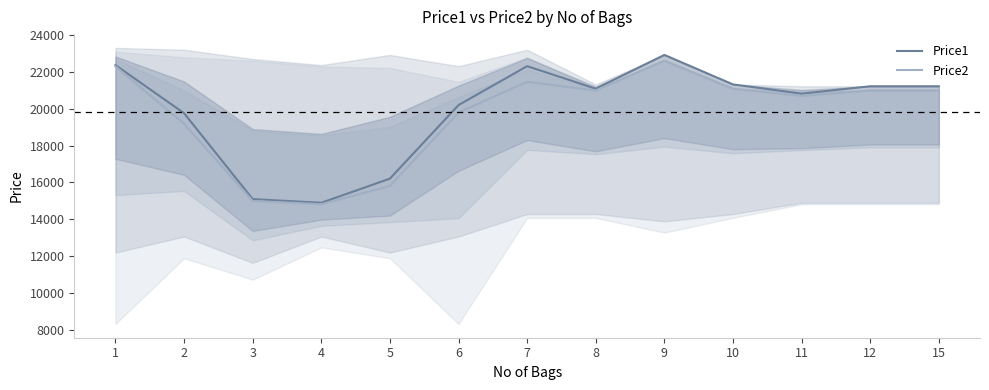

Reading left to right, what are all the values shown in this chart?

Price1: 22369	19758	15099	14899	16209	20199	22309	21087	22919	21319	20819	21219	21219
Price2: 22299	19189	14999	14820	15809	19795	21458	20989	22609	21087	20695	20995	20995